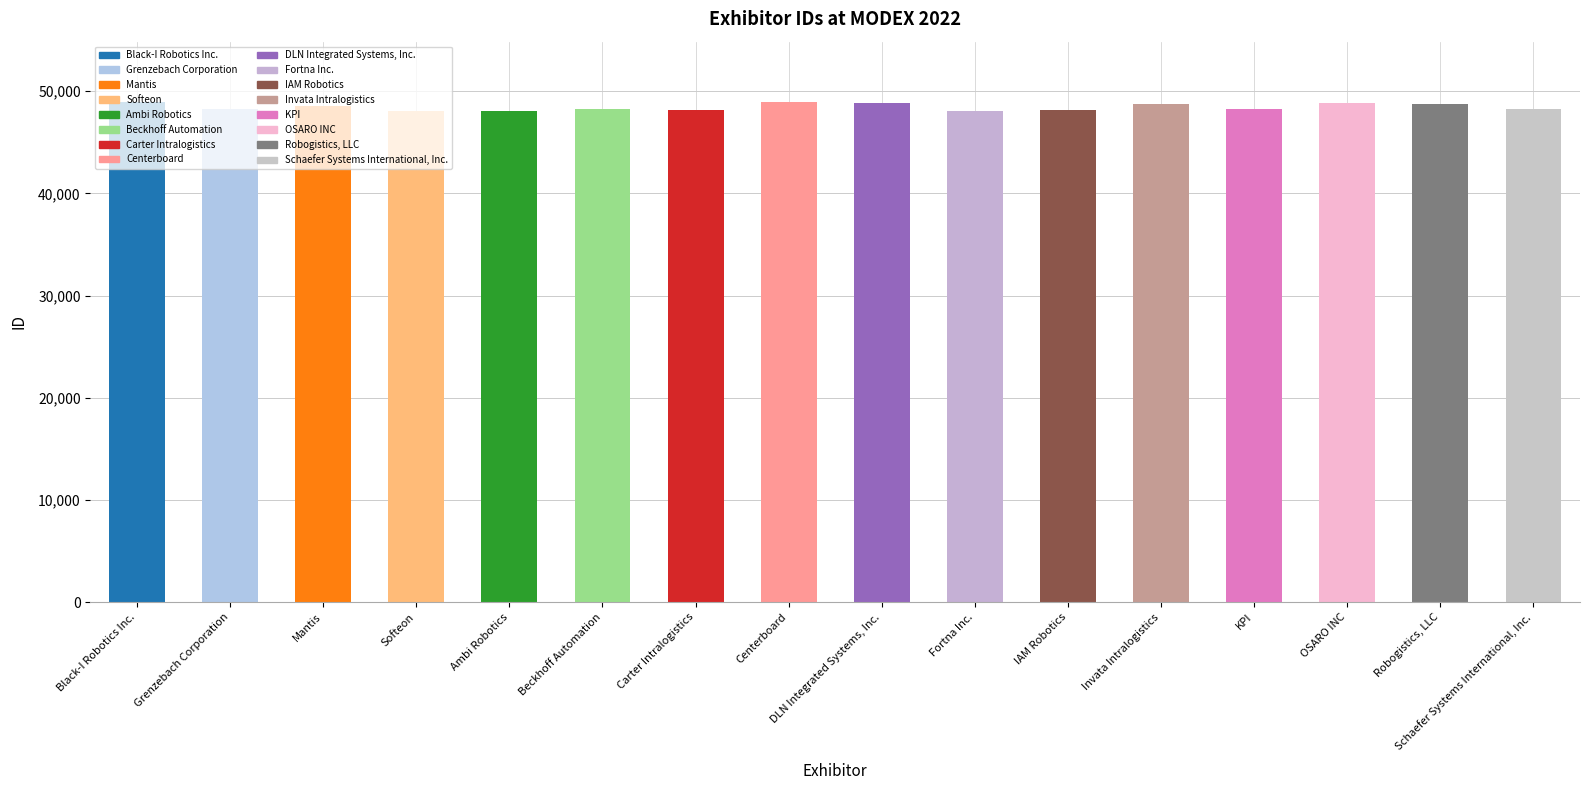

Where does the data first go above 48244?

Black-I Robotics Inc.